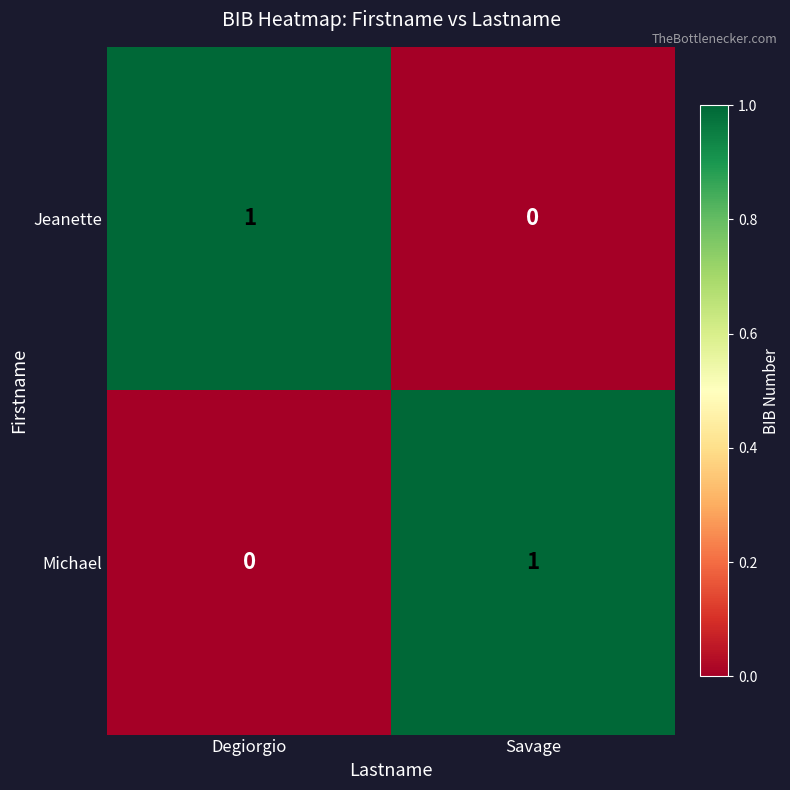

The Michael series shows 1 at Savage. True or false?

True